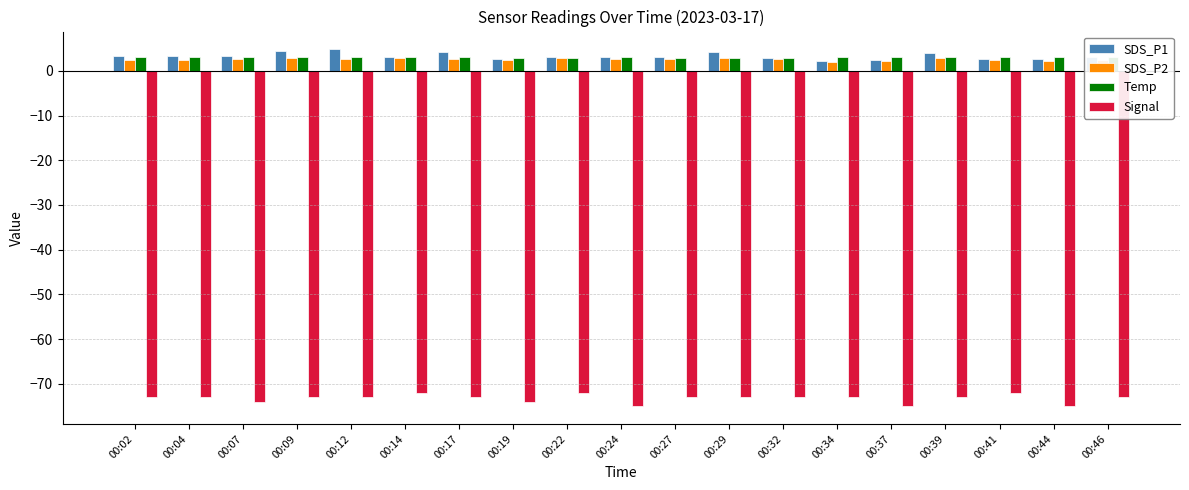

Rank the series at 00:24 from lowest to highest value.

Signal, SDS_P2, Temp, SDS_P1